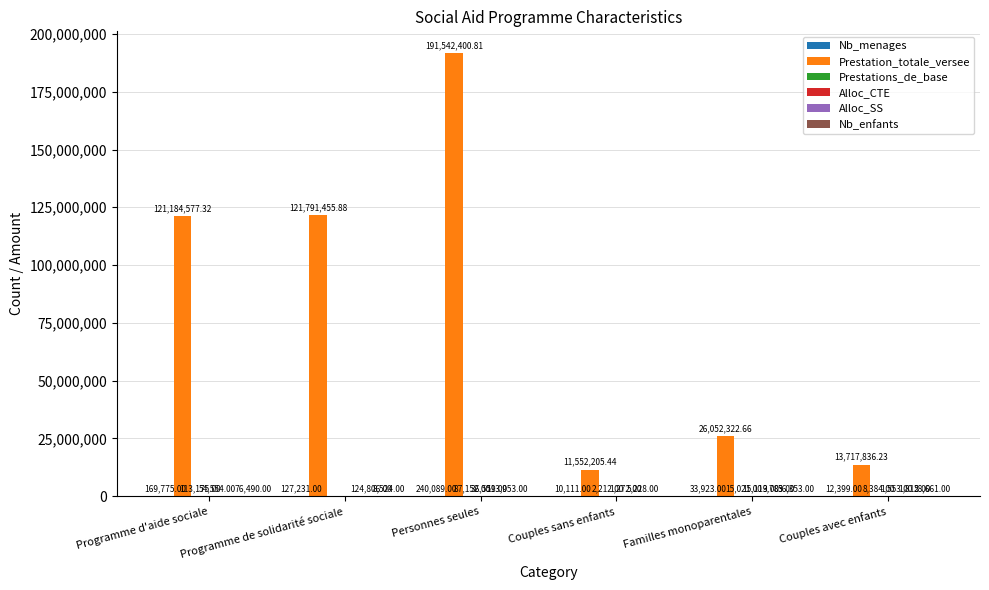

Which series changed the most between Programme de solidarité sociale and Couples sans enfants?

Prestation_totale_versee